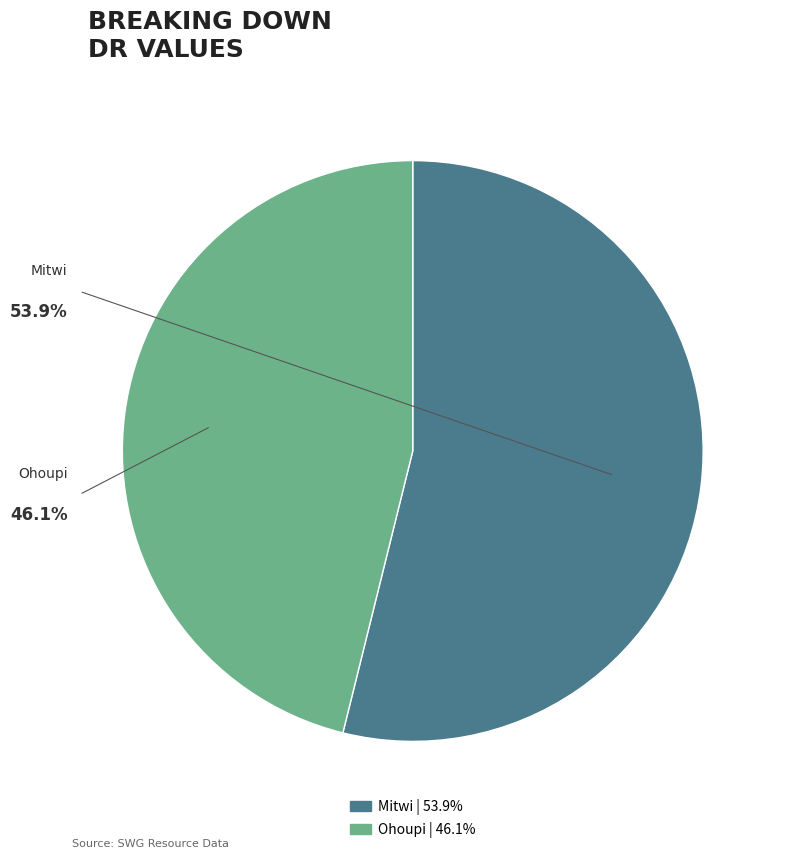

The Mitwi slice represents 54% of the pie. True or false?

True